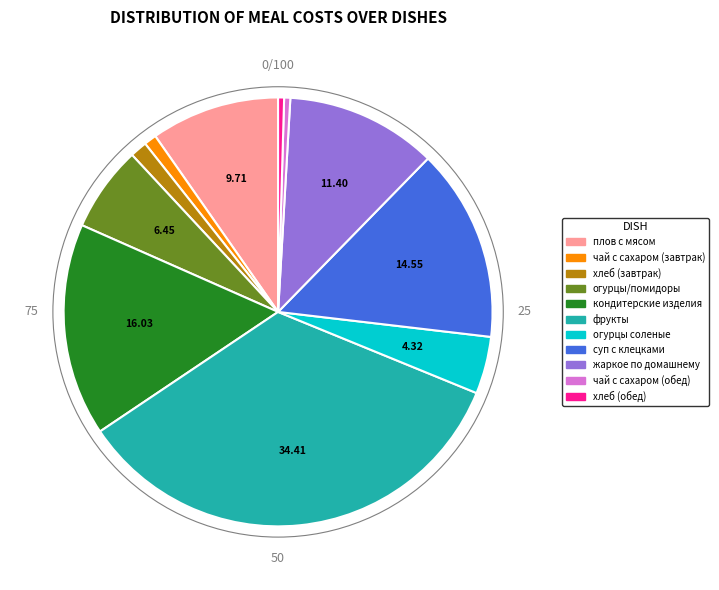

What is the largest slice in the pie chart?

фрукты